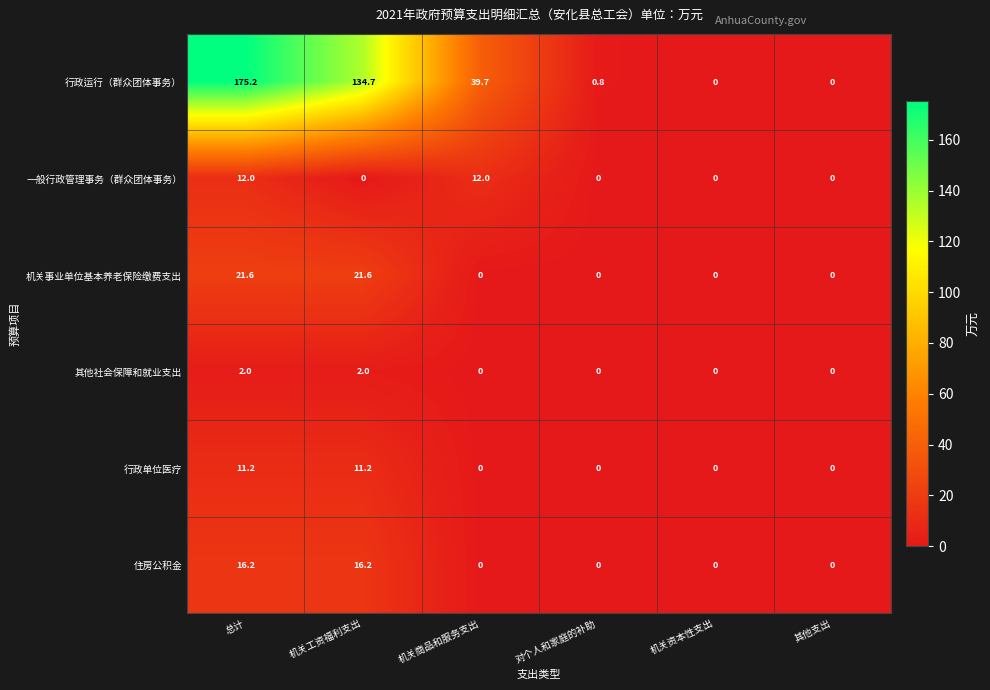

What is the maximum value shown in the chart?

175.2